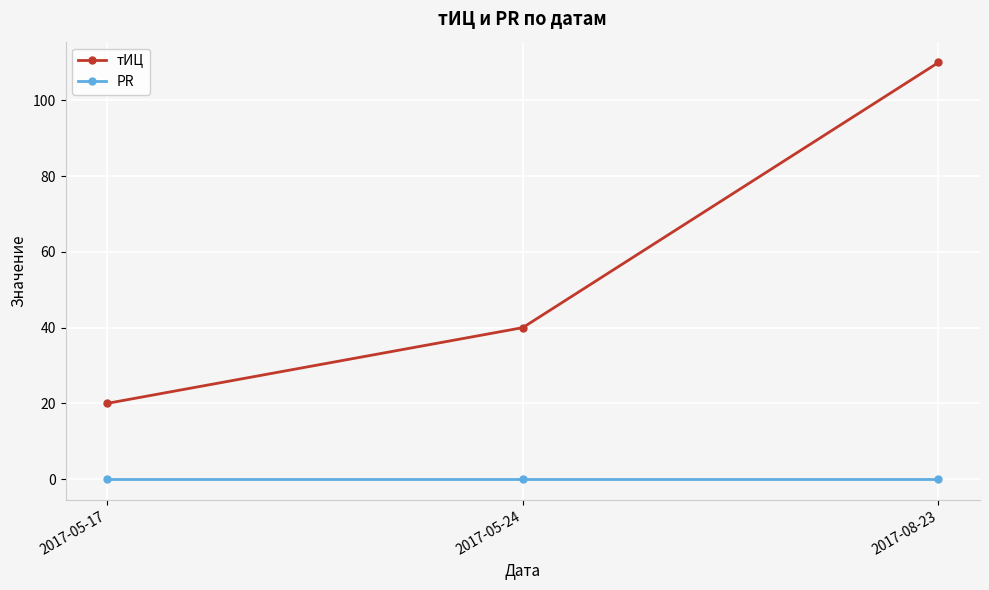

Reading left to right, list all the values displayed in this chart.

тИЦ: 20	40	110
PR: 0	0	0